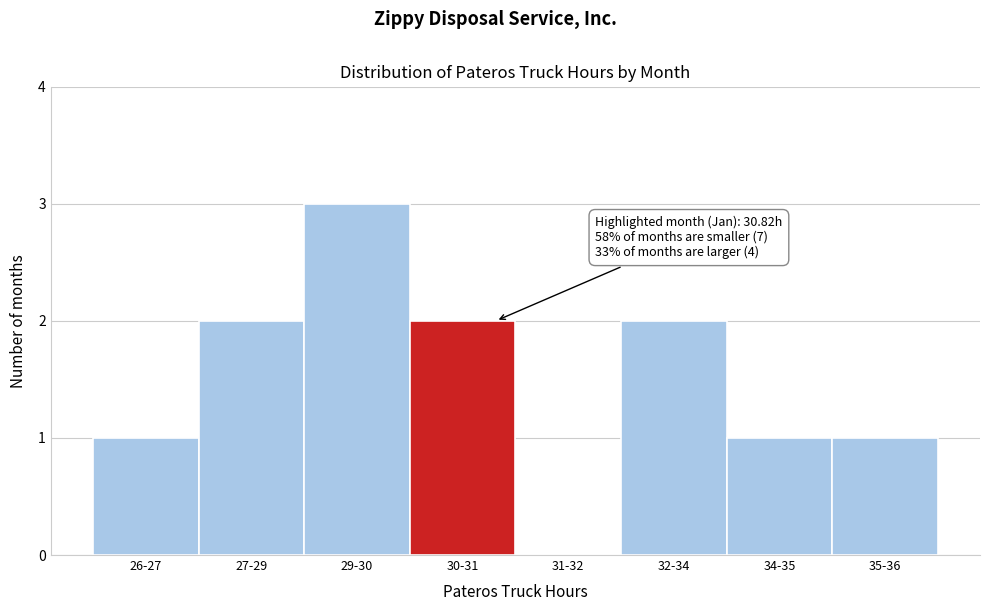

Reading right to left, transcribe all the data shown in this chart.

35-36=1	34-35=1	32-34=2	31-32=0	30-31=2	29-30=3	27-29=2	26-27=1